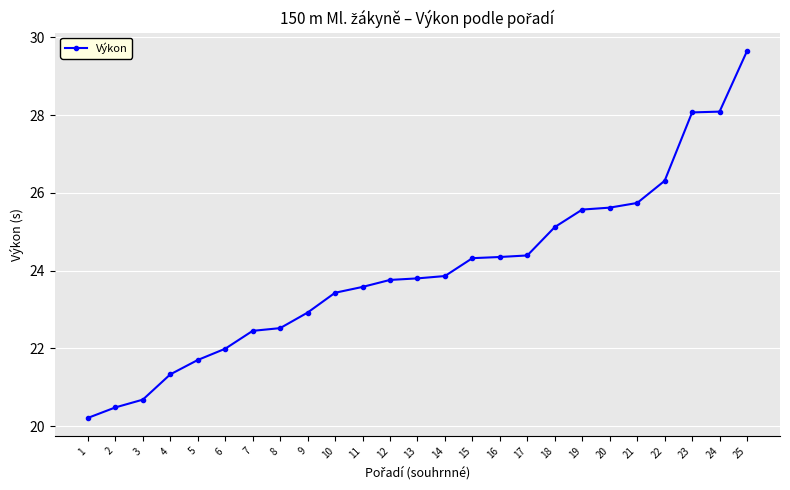

Which category has the lowest value across all series?

1